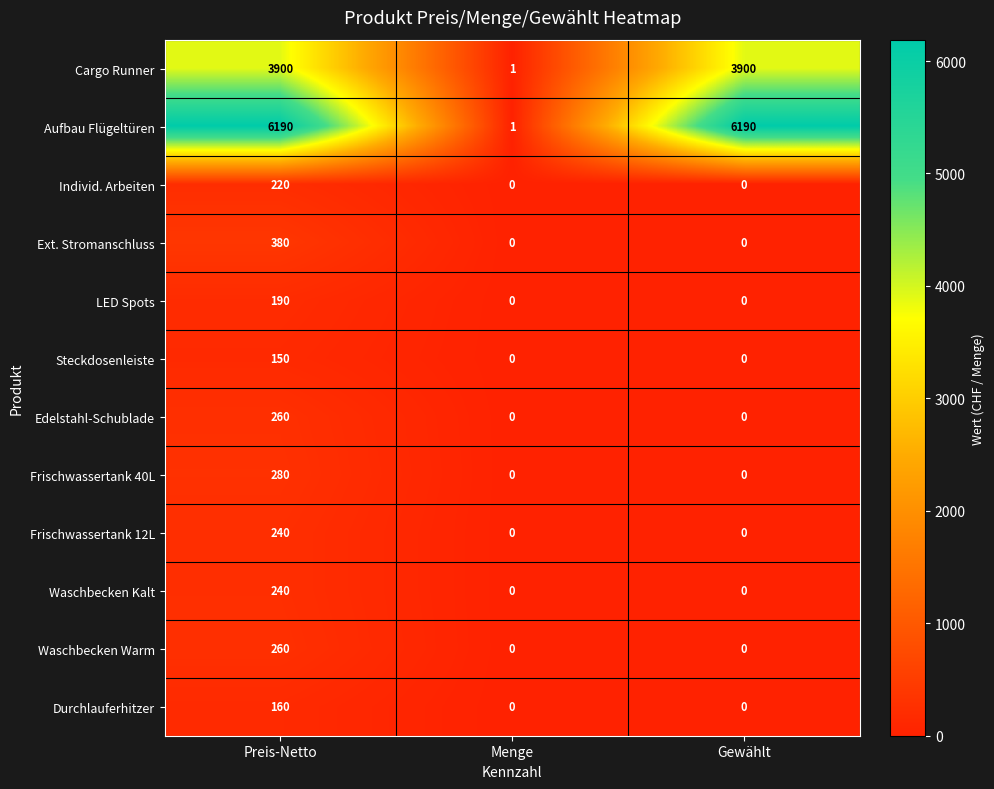

The Steckdosenleiste series shows 50 at Preis-Netto. True or false?

False